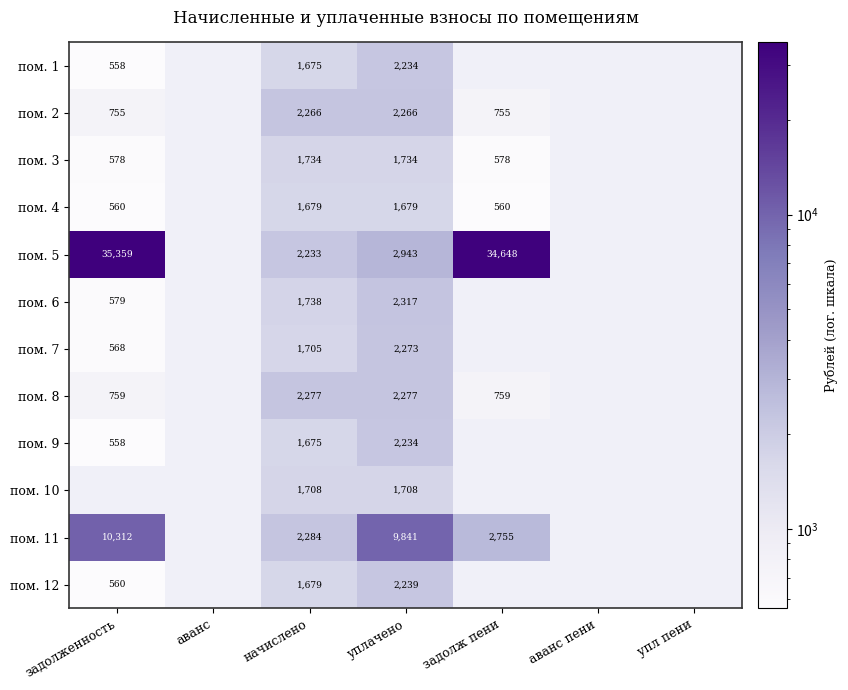

What is the difference between the highest and lowest values at задолженность?

34800.2